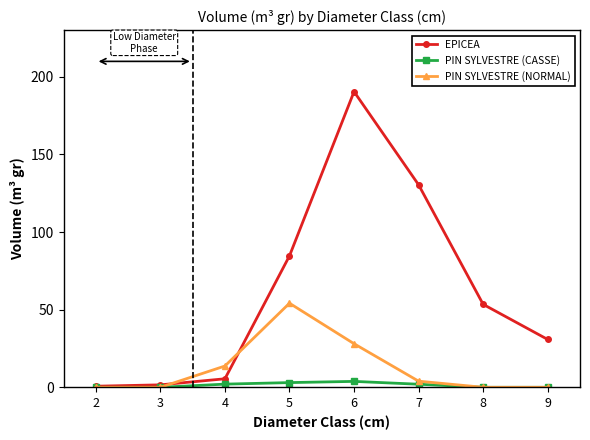

Where is the first local maximum for EPICEA?

6